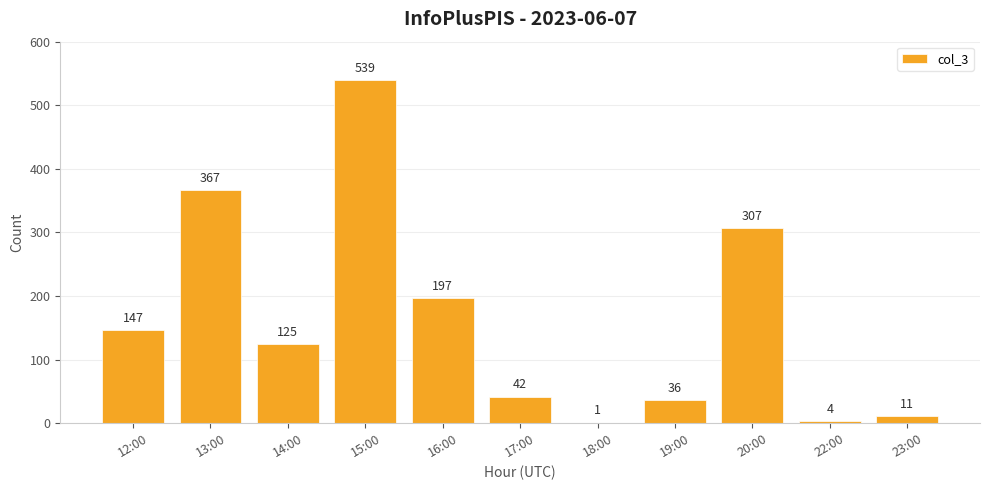

What is the greatest value displayed?

539